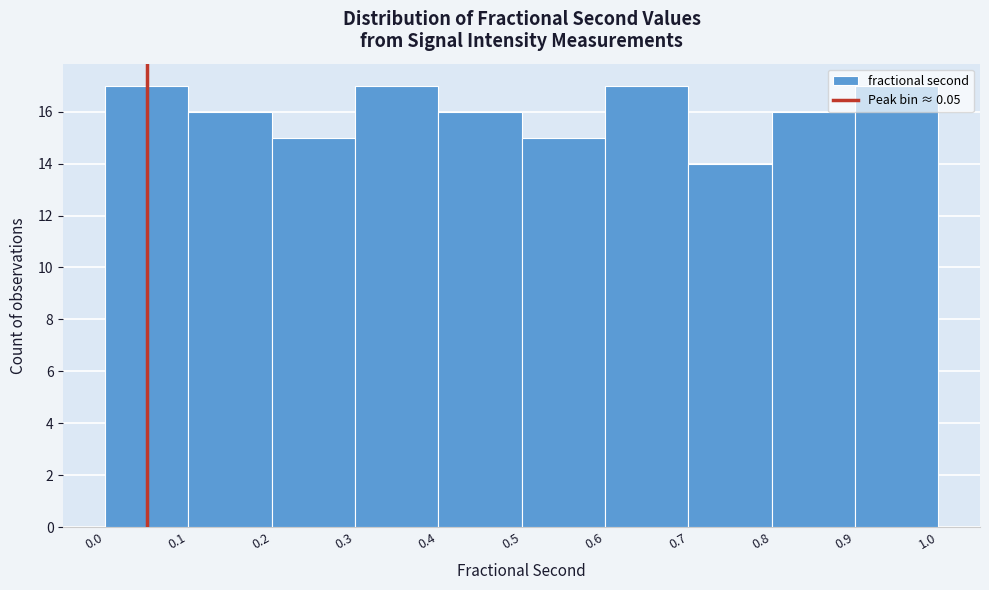

Reading left to right, list every bar in this chart as the range it spans on the x-axis followed by its height. The values are not printed on the chart, so give them approximately, as read against the axis.

0.0 to 0.1: 17
0.1 to 0.2: 16
0.2 to 0.3: 15
0.3 to 0.4: 17
0.4 to 0.5: 16
0.5 to 0.6: 15
0.6 to 0.7: 17
0.7 to 0.8: 14
0.8 to 0.9: 16
0.9 to 1.0: 17